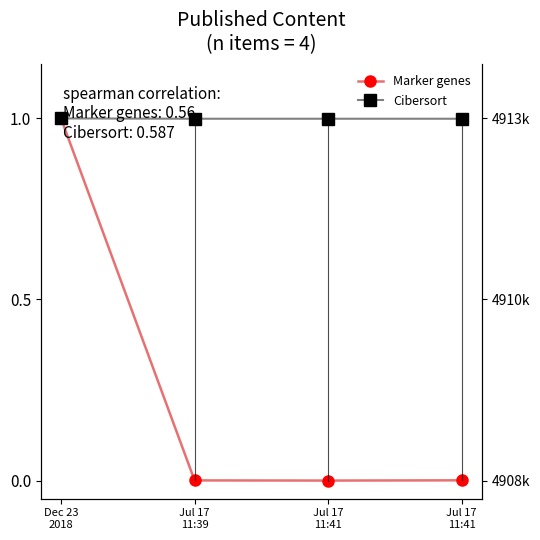

Where is the first local minimum for Marker genes?

Jul 17
11:41